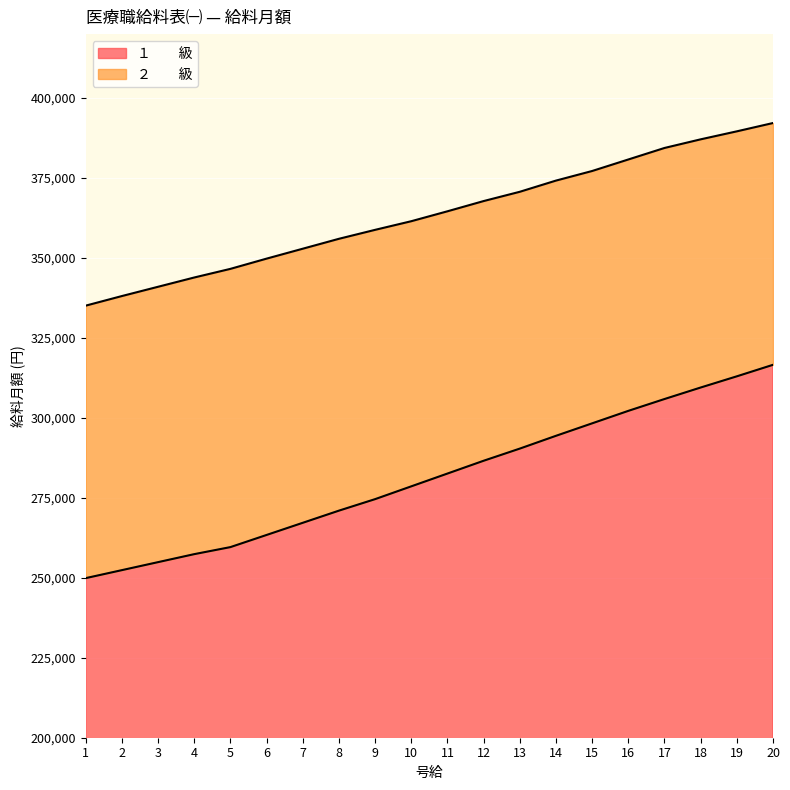

Reading left to right, transcribe all the data shown in this chart.

１　　級: 1=249900	2=252400	3=254900	4=257400	5=259600	6=263400	7=267200	8=271000	9=274600	10=278600	11=282600	12=286600	13=290400	14=294400	15=298300	16=302200	17=305900	18=309500	19=313000	20=316600
２　　級: 1=335100	2=338100	3=341000	4=343900	5=346600	6=349800	7=352900	8=356000	9=358800	10=361500	11=364600	12=367800	13=370700	14=374200	15=377200	16=380800	17=384400	18=387100	19=389600	20=392200